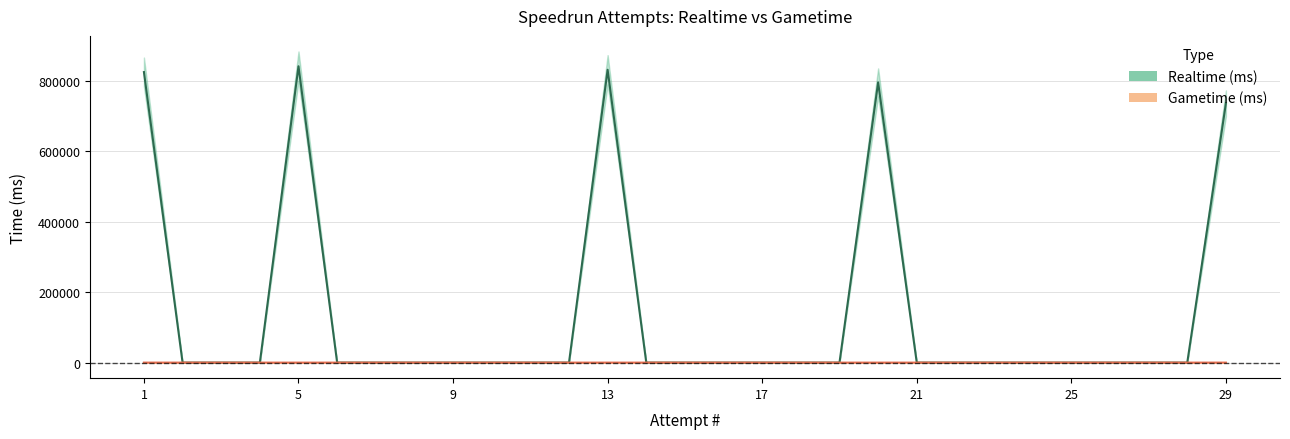

Which has a higher value, 19 or 11?

19